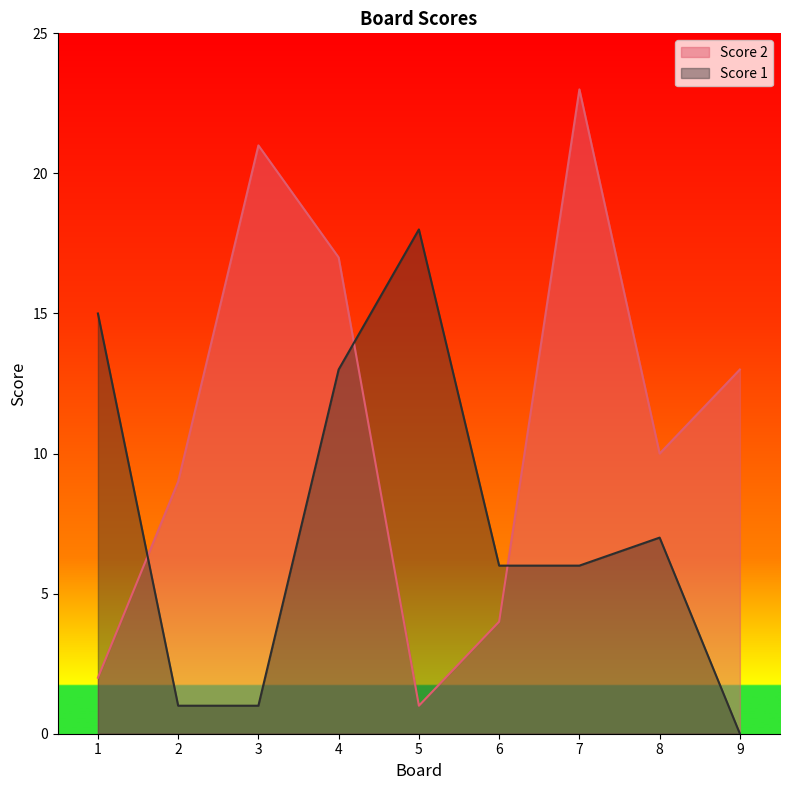

What is the average value of the Score 1 series?

7